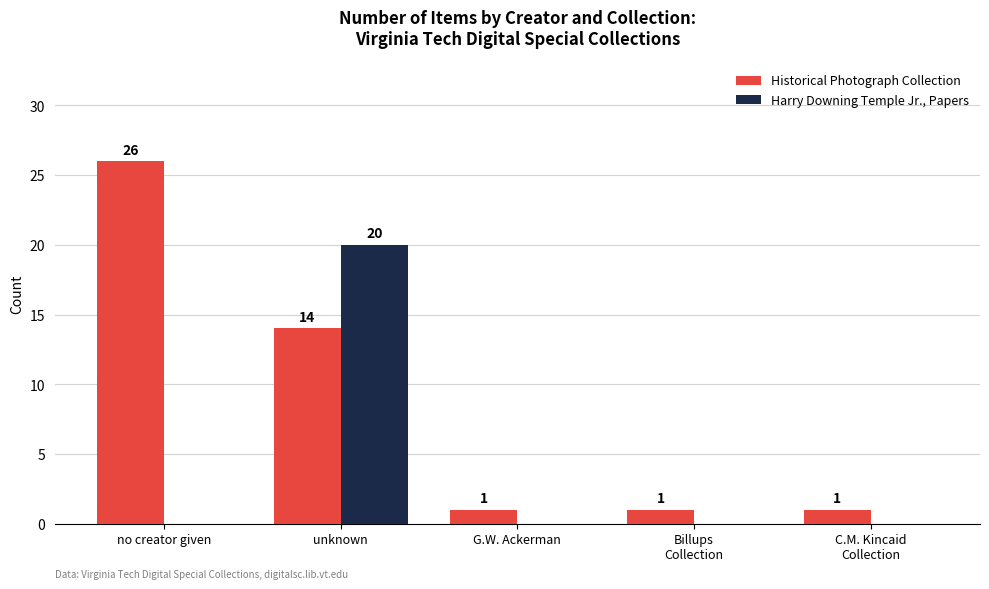

What is the sum of all Harry Downing Temple Jr., Papers values?

20